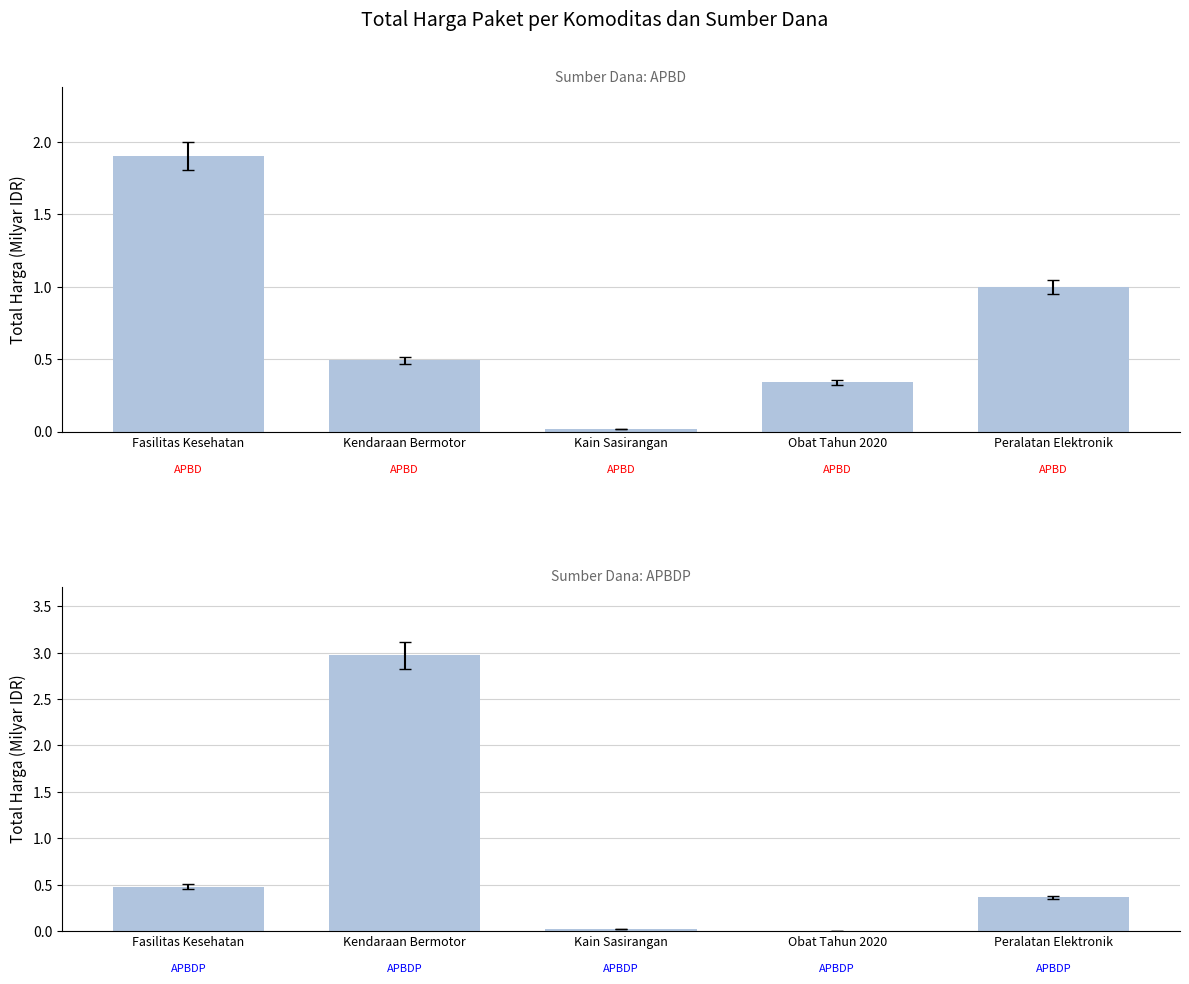

Which category has the highest value in the APBDP series?

Kendaraan Bermotor